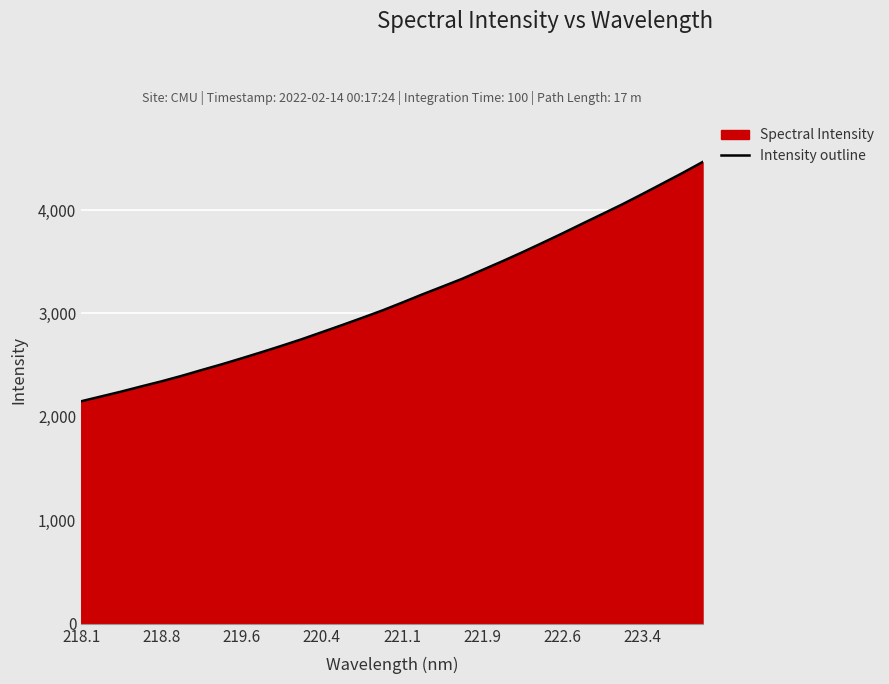

True or false: the data shows 3419.4 at 221.9.

True